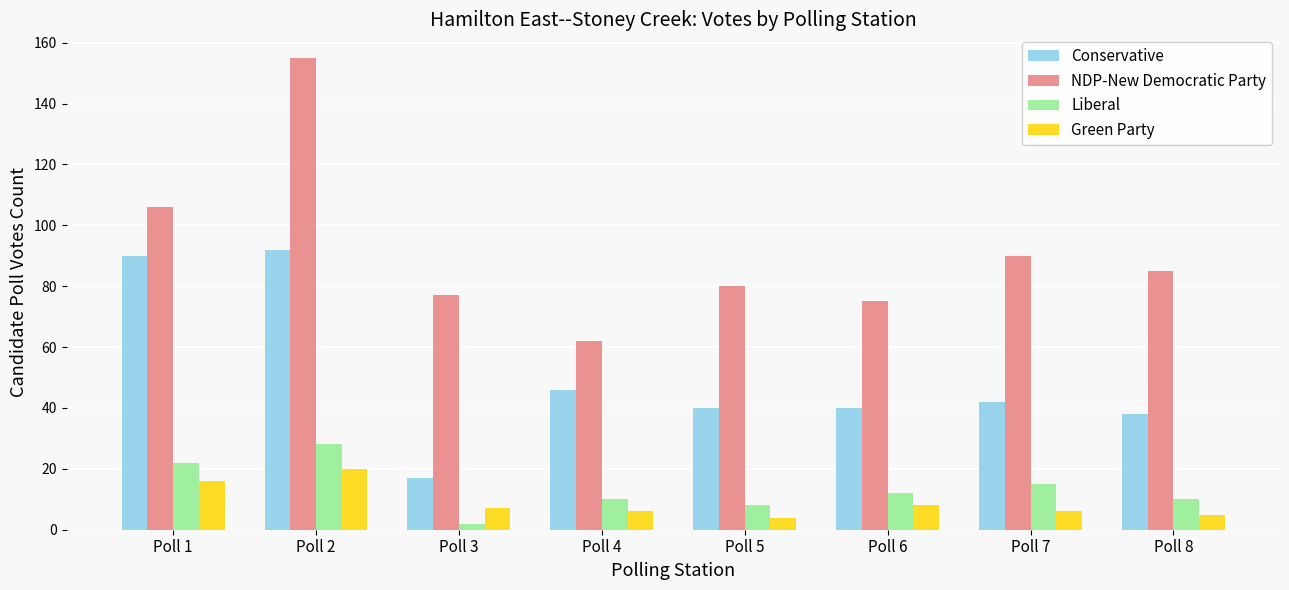

How many bars are there in total?

32